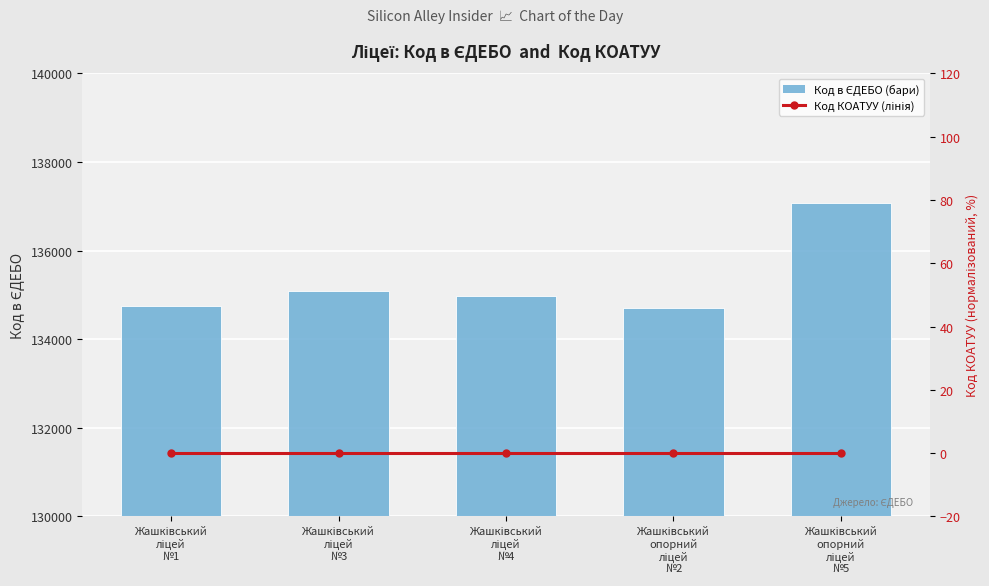

Which series changed the most between Жашківський
ліцей
№3 and Жашківський
опорний
ліцей
№5?

Код в ЄДЕБО